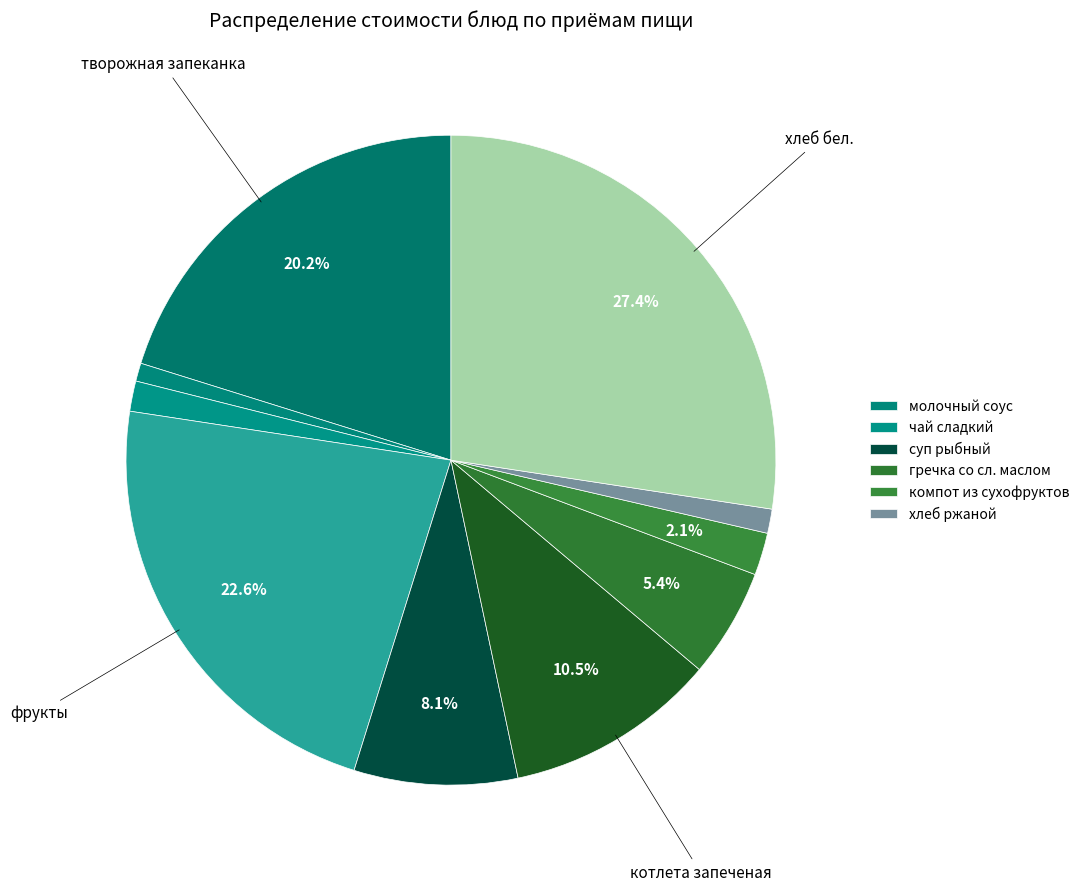

Does any single category account for the majority?

No